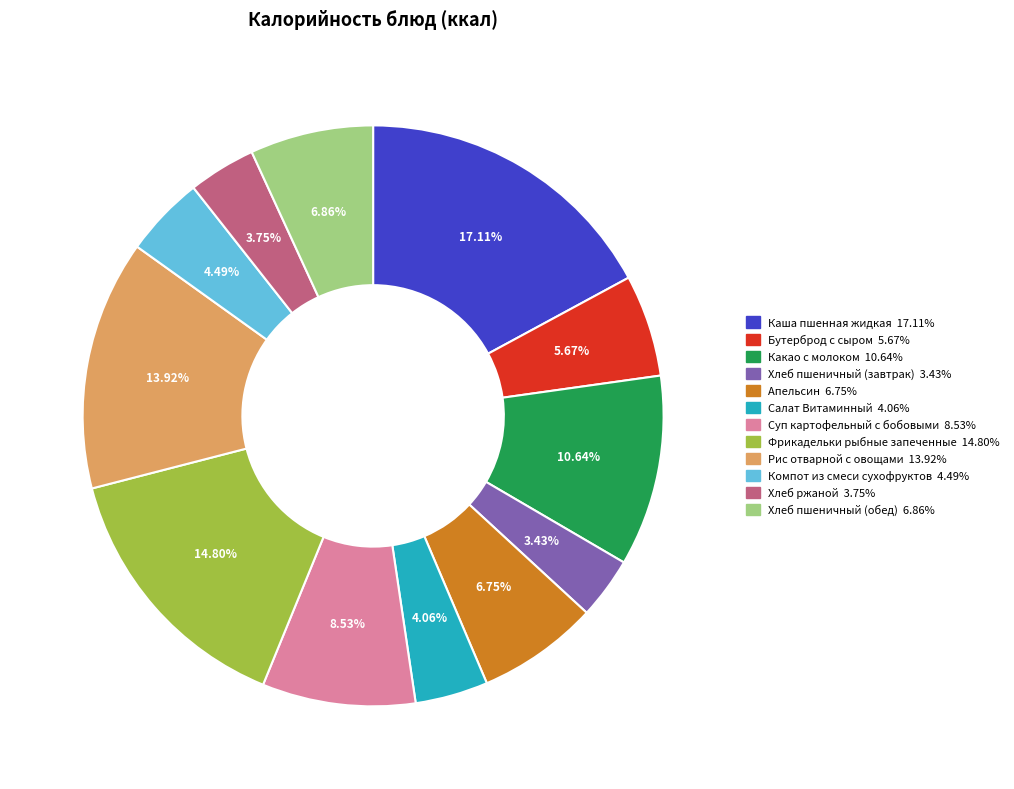

Does any single category account for the majority?

No